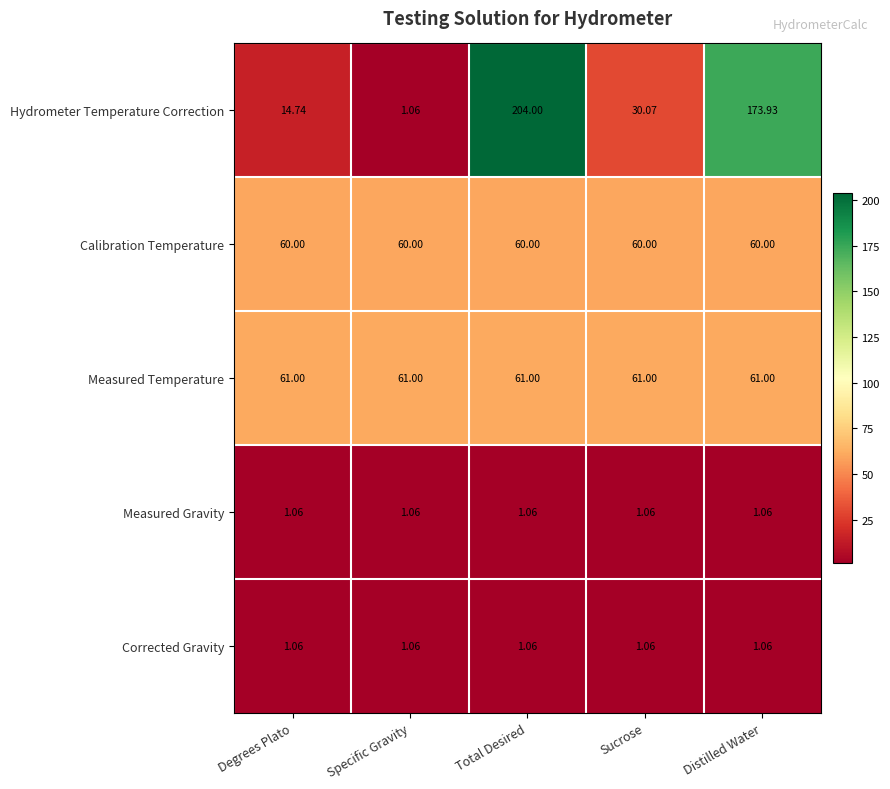

Which category has the highest value across all series?

Total Desired